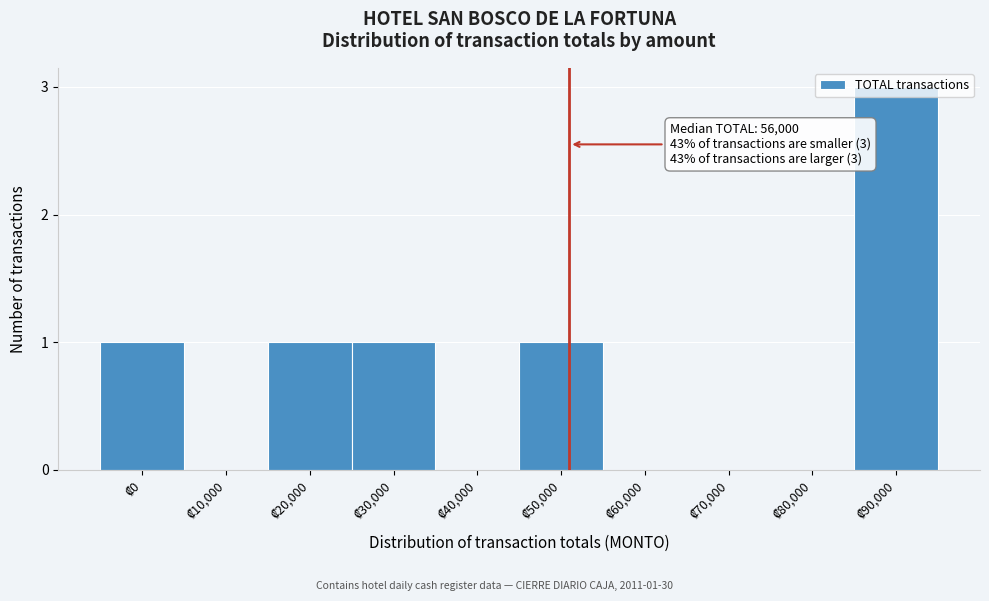

What is the greatest value displayed?

3